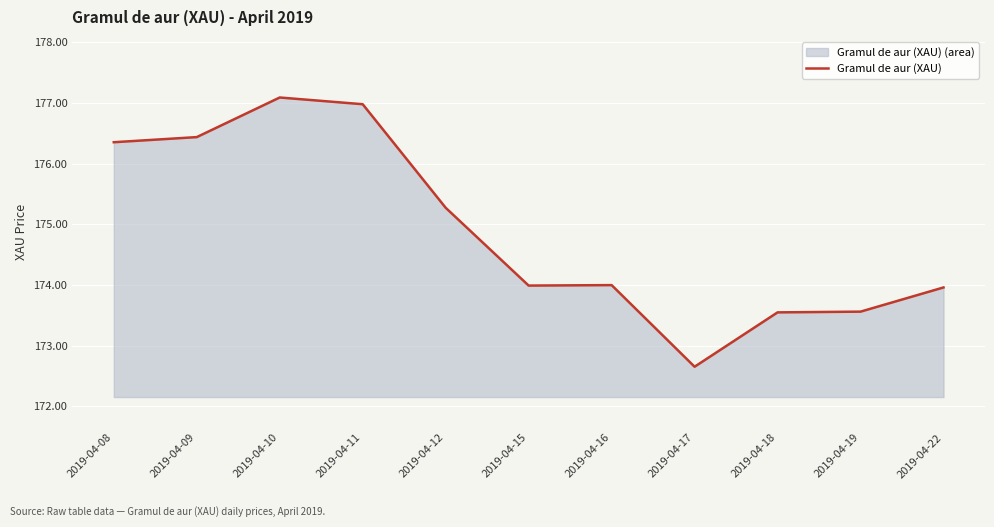

List the labels in order of value, smallest first.

2019-04-17, 2019-04-18, 2019-04-19, 2019-04-22, 2019-04-15, 2019-04-16, 2019-04-12, 2019-04-08, 2019-04-09, 2019-04-11, 2019-04-10